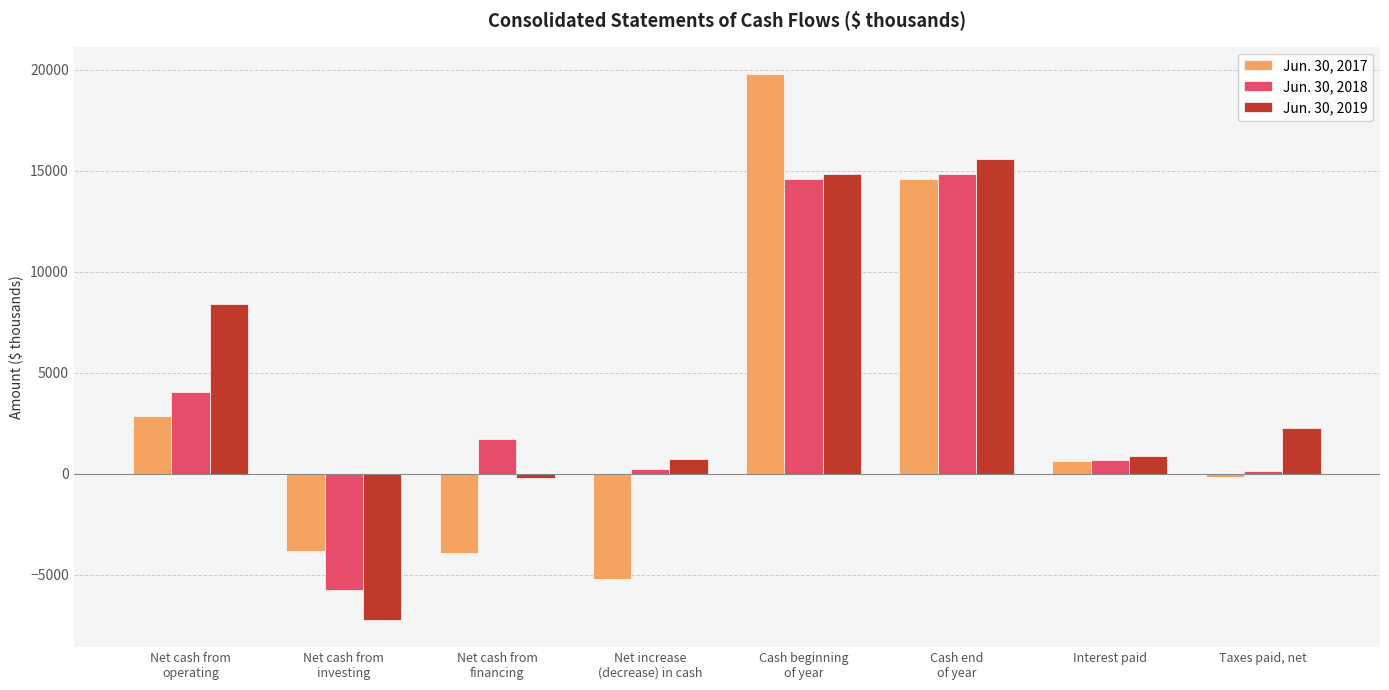

What is the label of the 7th bar from the left?

Interest paid